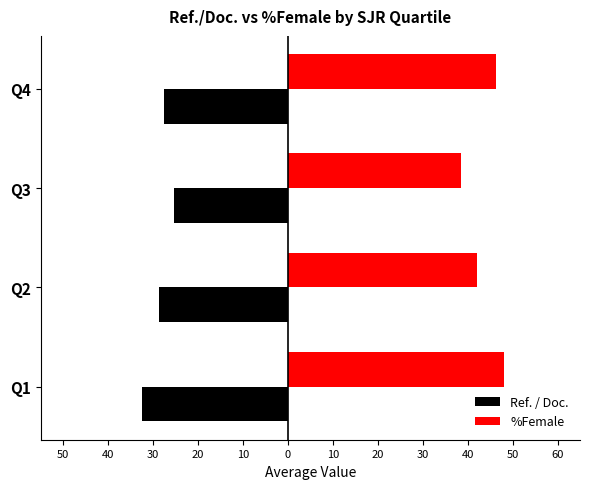

Between Q1 and Q4, which series saw the biggest shift?

Ref. / Doc.